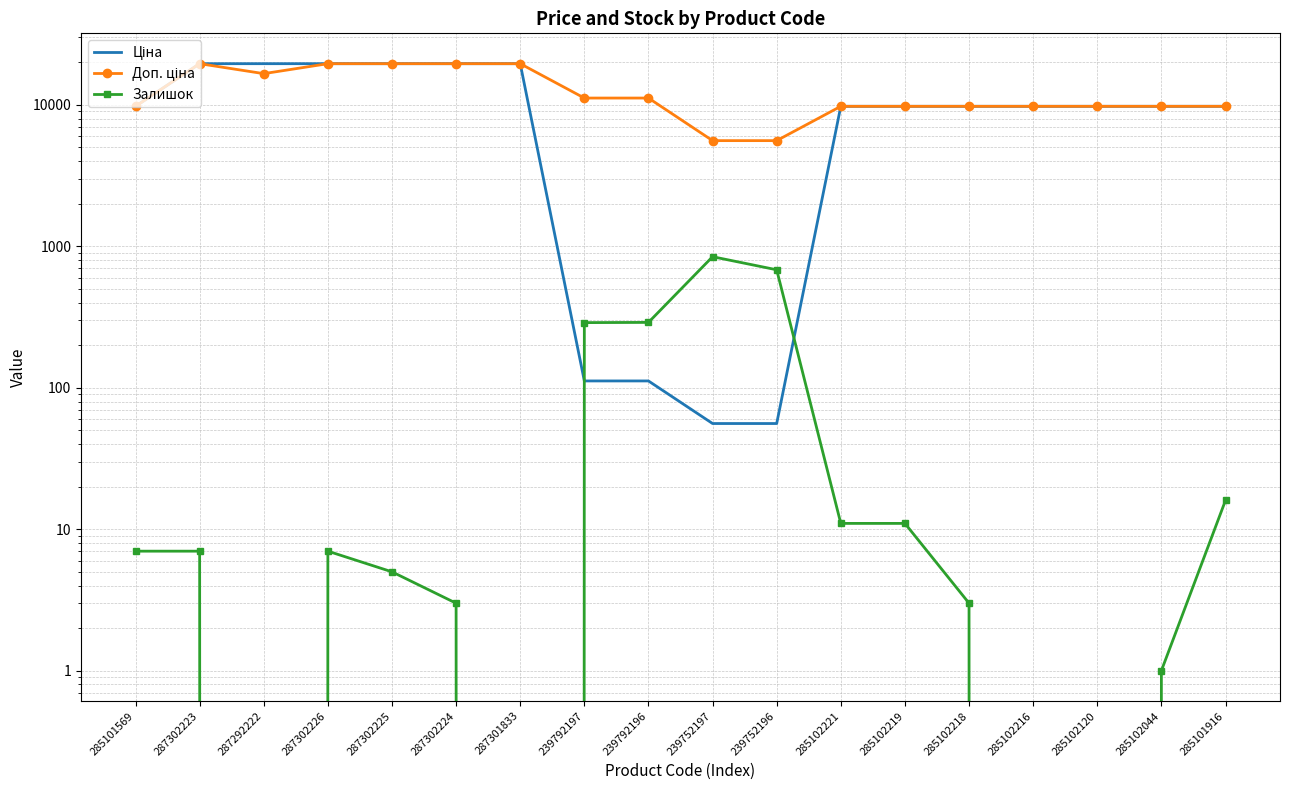

Rank the categories by Ціна value from lowest to highest.

239752197, 239752196, 239792197, 239792196, 285101569, 285102221, 285102219, 285102218, 285102216, 285102120, 285102044, 285101916, 287302223, 287292222, 287302226, 287302225, 287302224, 287301833